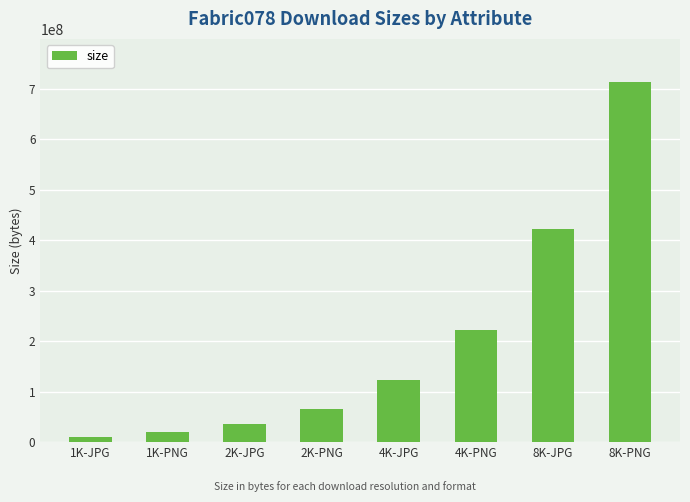

Which has a higher value, 1K-JPG or 4K-PNG?

4K-PNG